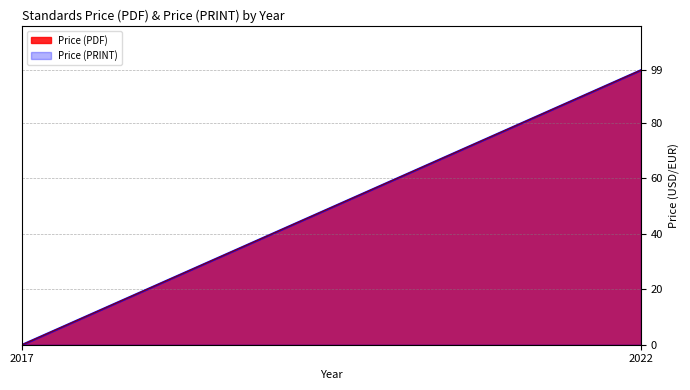

Does the chart display data point markers on the line(s)?

No